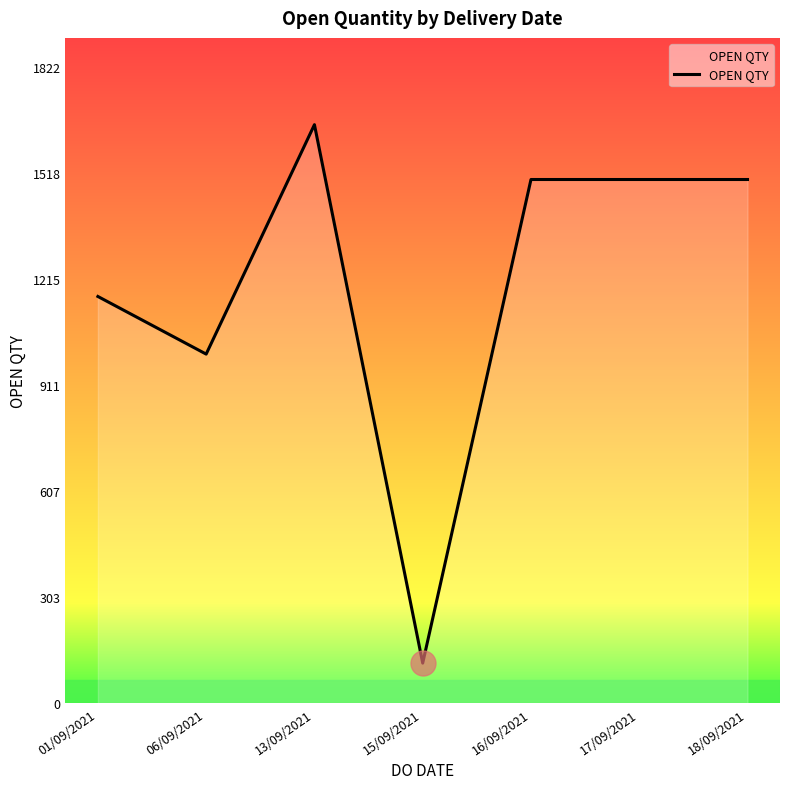

What is the sum of the values at 01/09/2021 and 18/09/2021?

2665